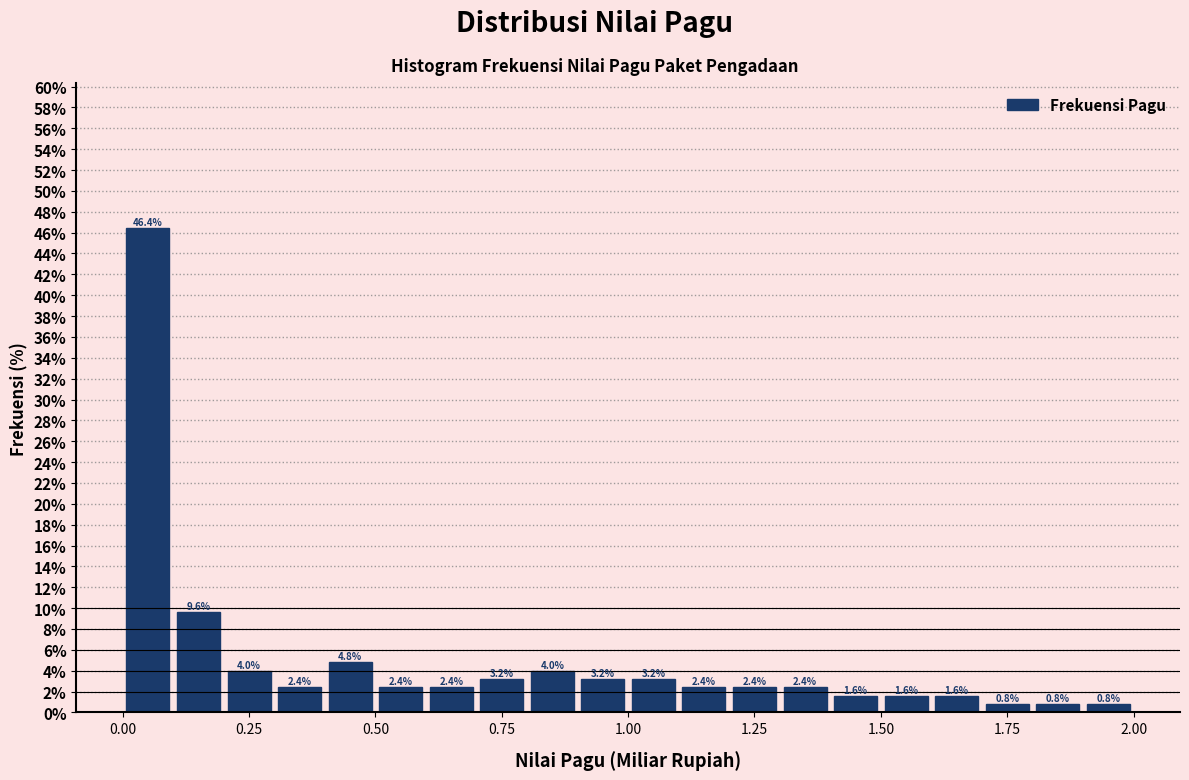

Around what value on the x-axis is the tallest bar? Give the approximate position of its centre, as read against the axis.

0.05